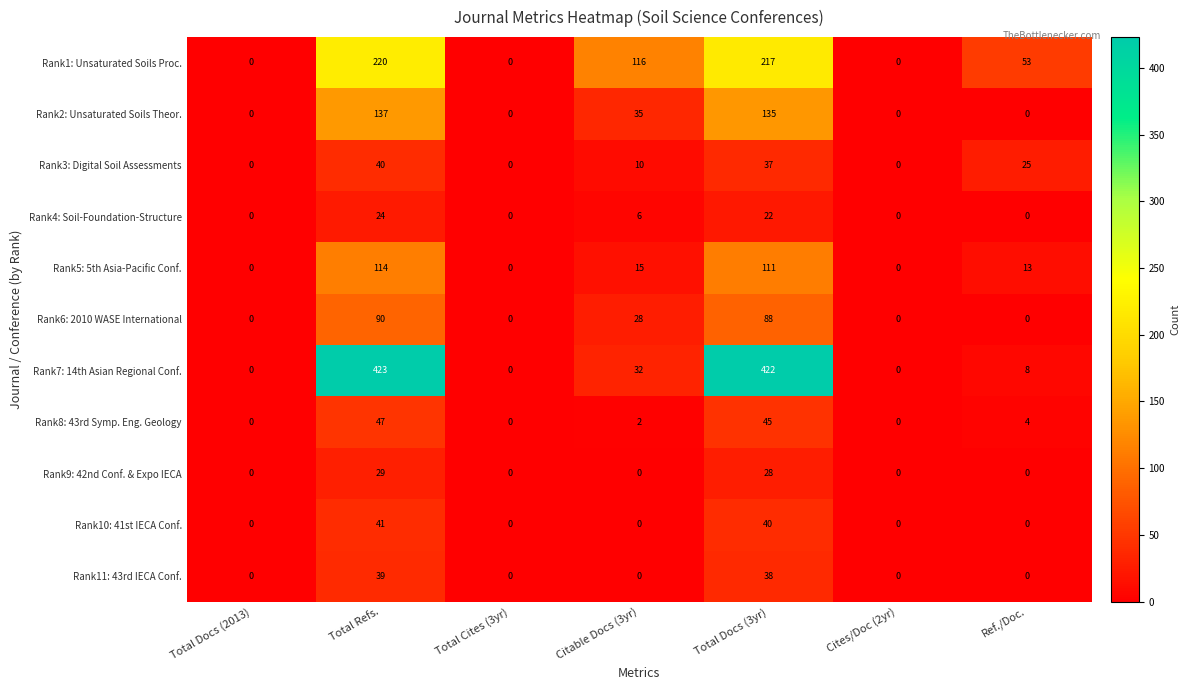

At which category is the sum across all series the highest?

Total Refs.